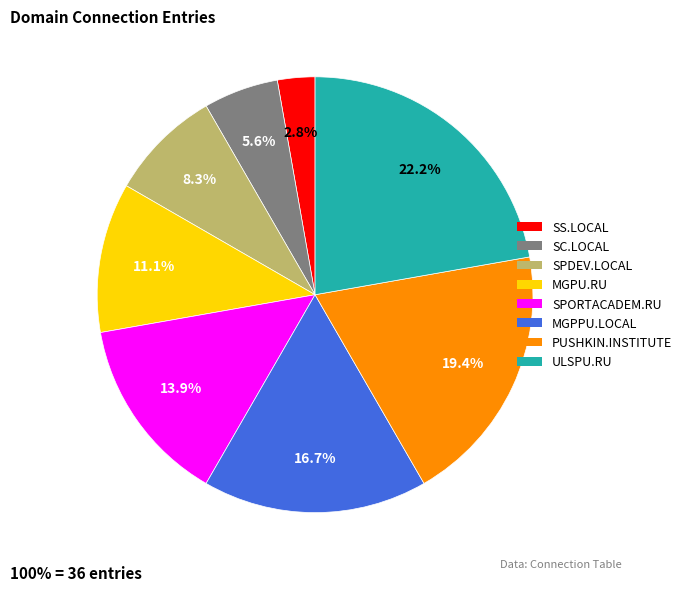

To the nearest percent, what percentage of the pie is MGPPU.LOCAL?

17%